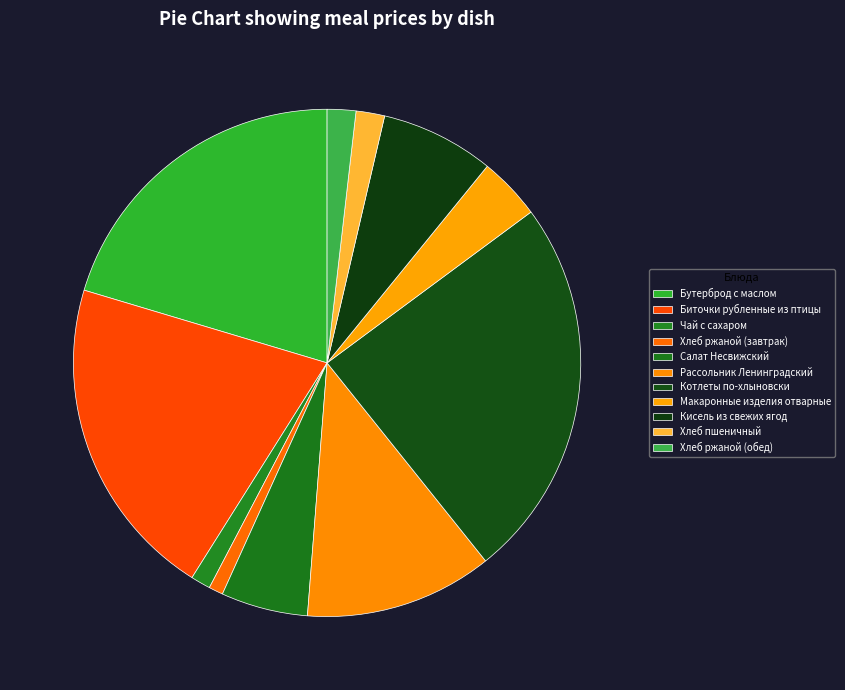

How many slices are in this pie chart?

11